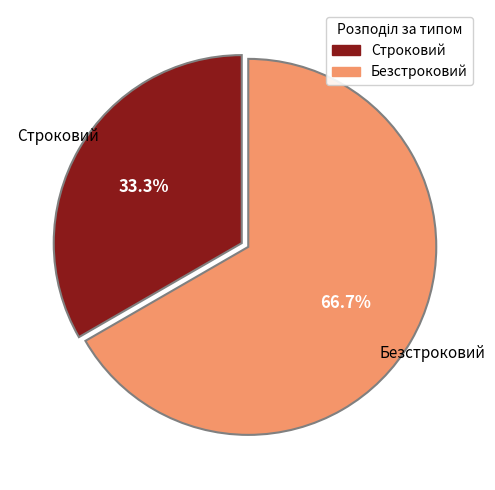

To the nearest percent, what percentage of the pie is Безстроковий?

67%